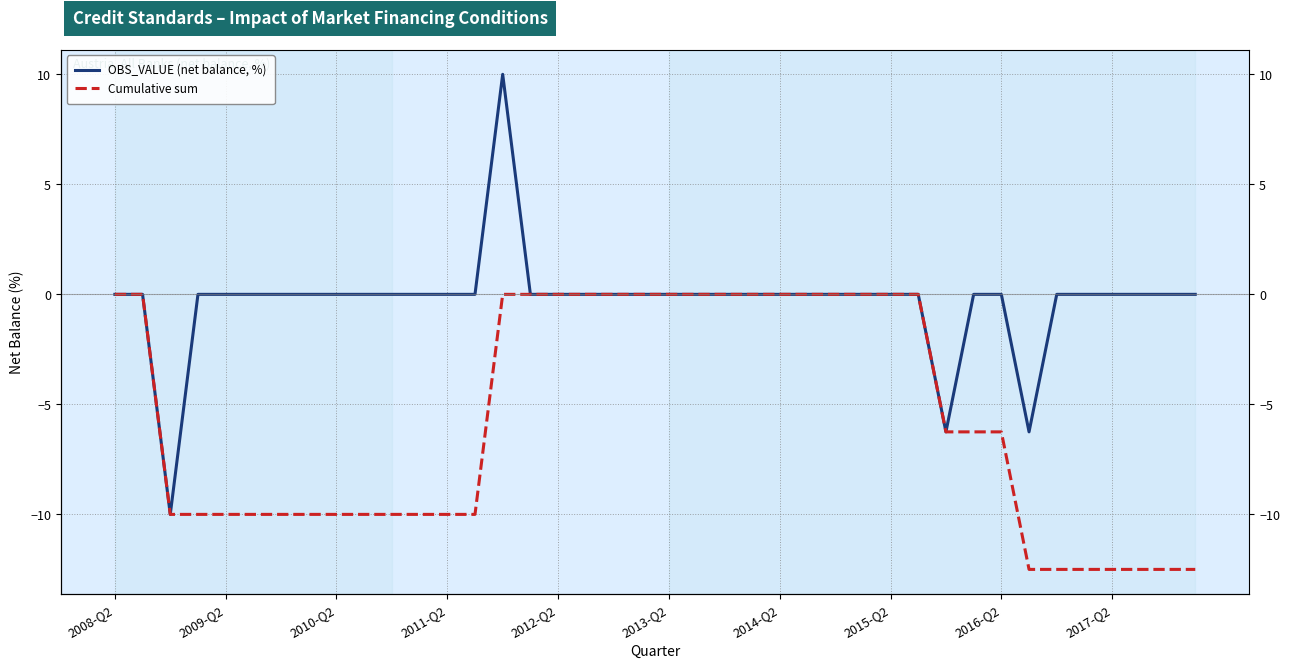

Rank the series at 34 from highest to lowest value.

OBS_VALUE (net balance, %), Cumulative sum